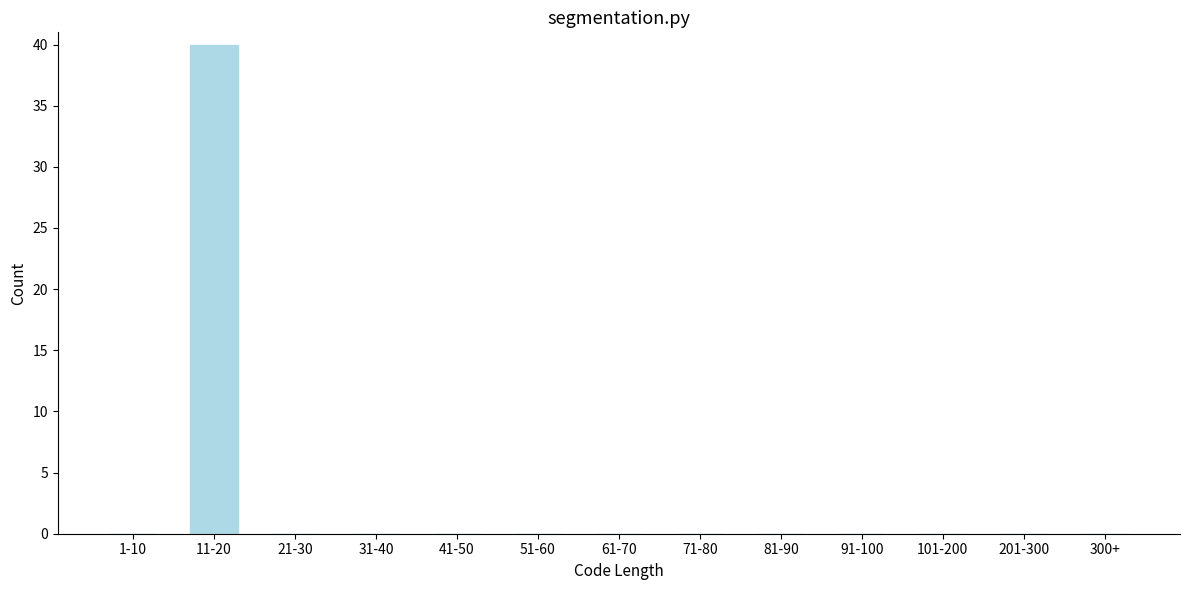

Reading left to right, what are all the values shown in this chart?

1-10=0	11-20=40	21-30=0	31-40=0	41-50=0	51-60=0	61-70=0	71-80=0	81-90=0	91-100=0	101-200=0	201-300=0	300+=0